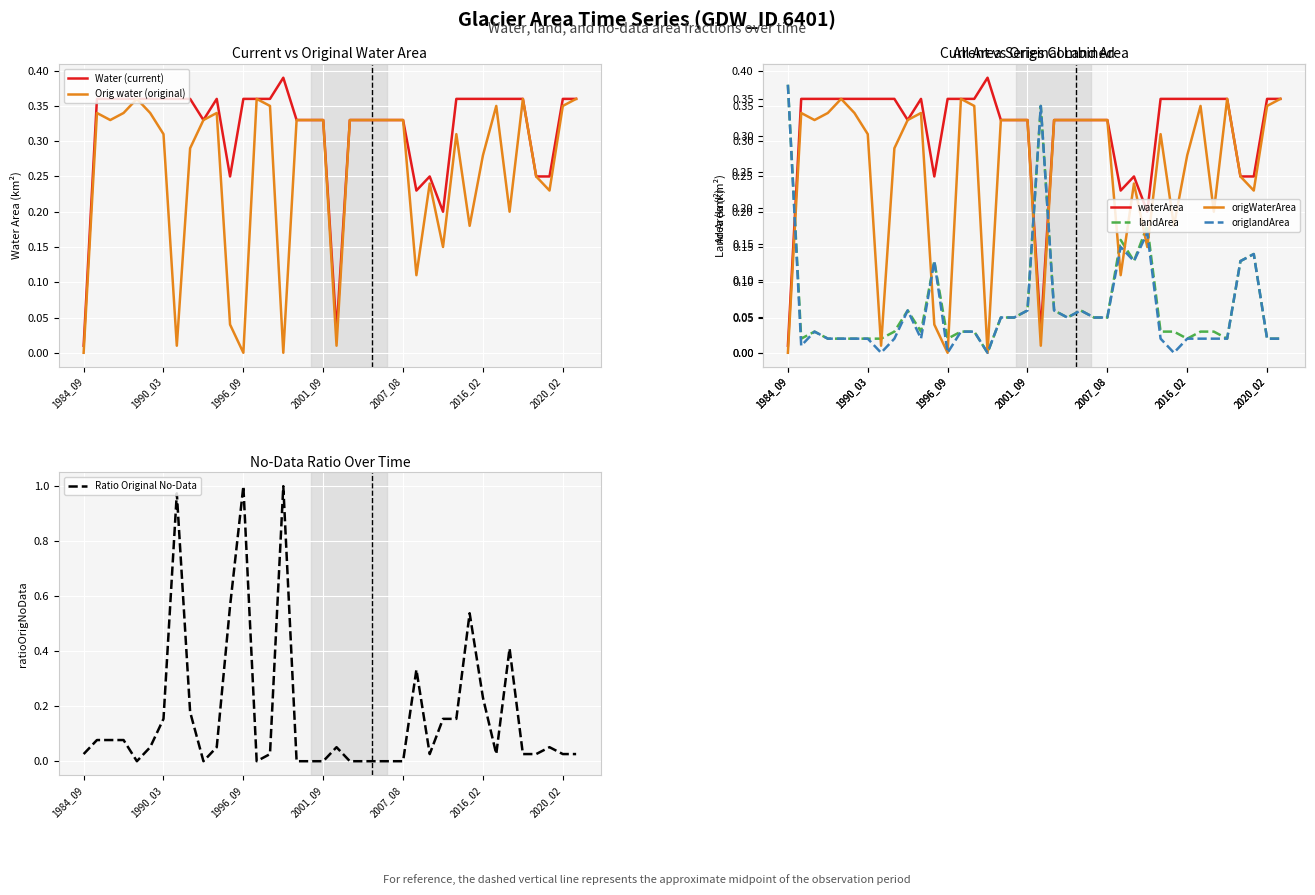

In landArea, how many points are lower than both neighbors (excluding endpoints)?

8